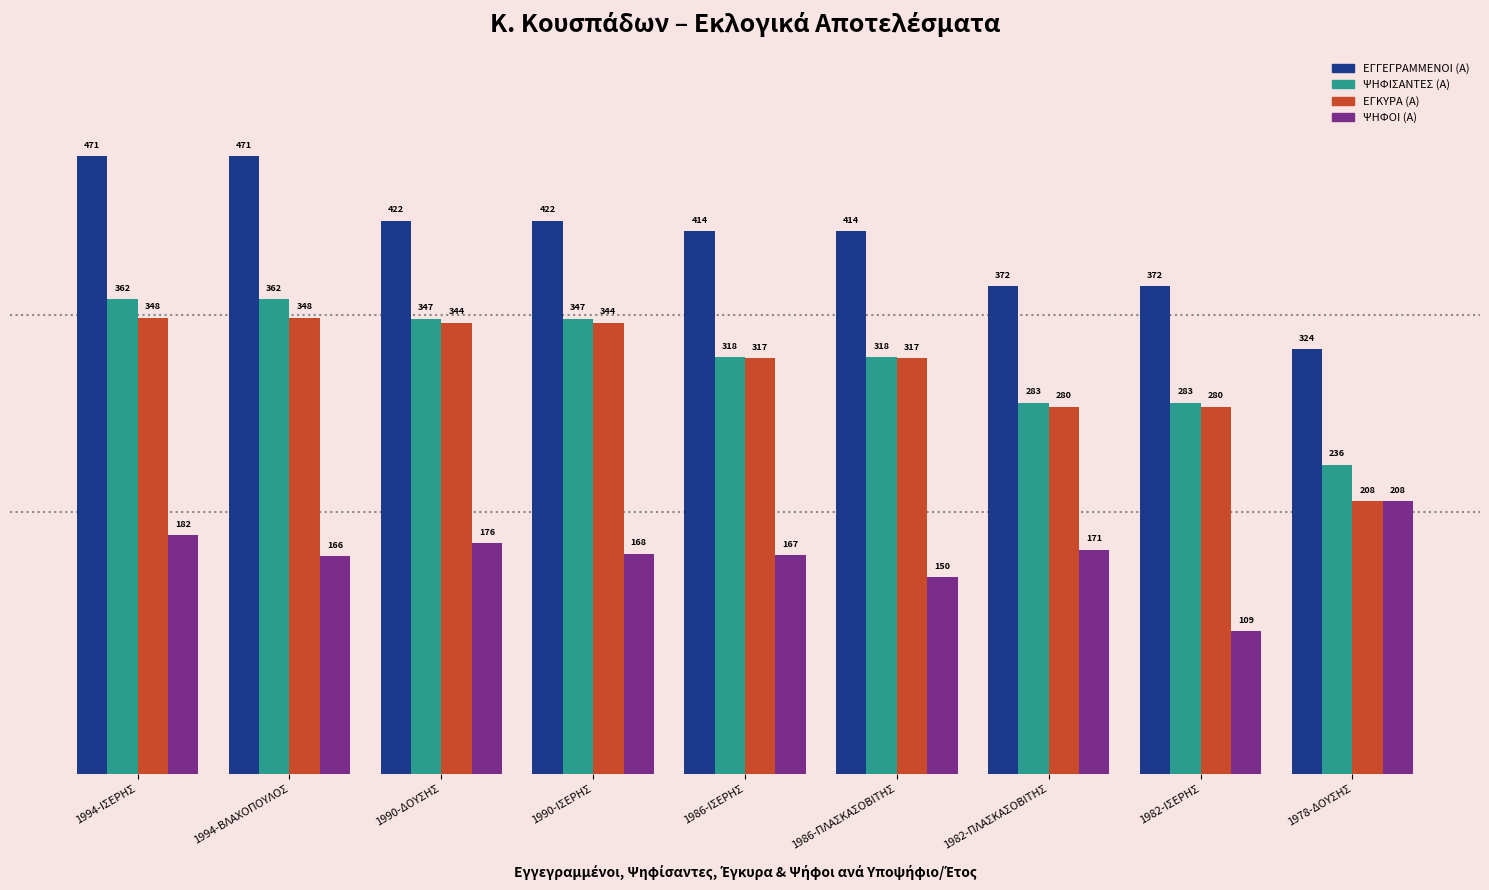

Read the ΕΓΚΥΡΑ (Α) value at 1982-ΠΛΑΣΚΑΣΟΒΙΤΗΣ.

280